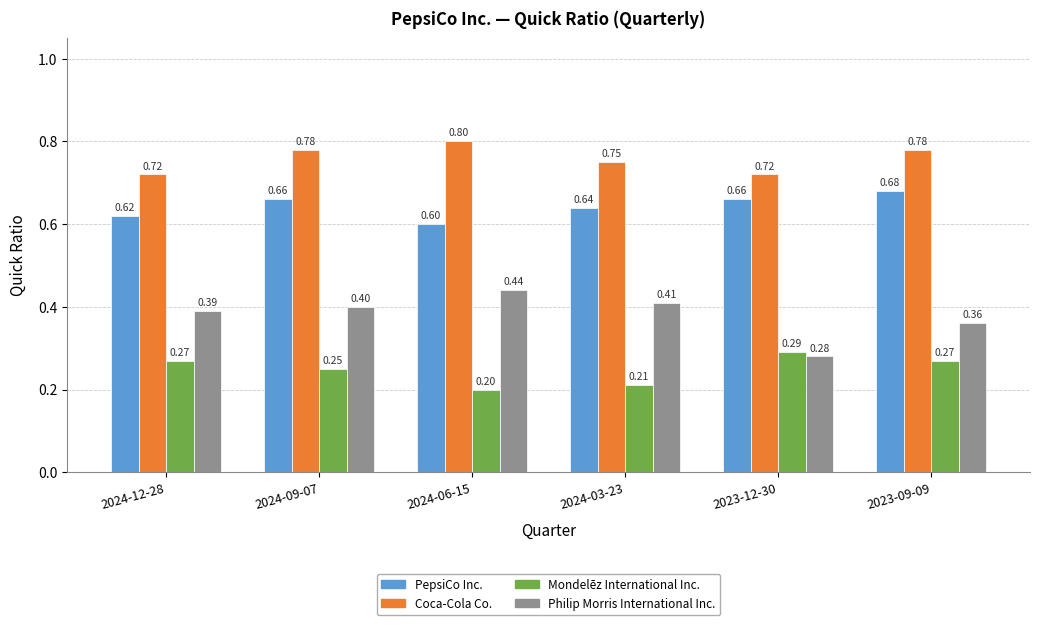

How many Mondelēz International Inc. values are between 0 and 1?

6